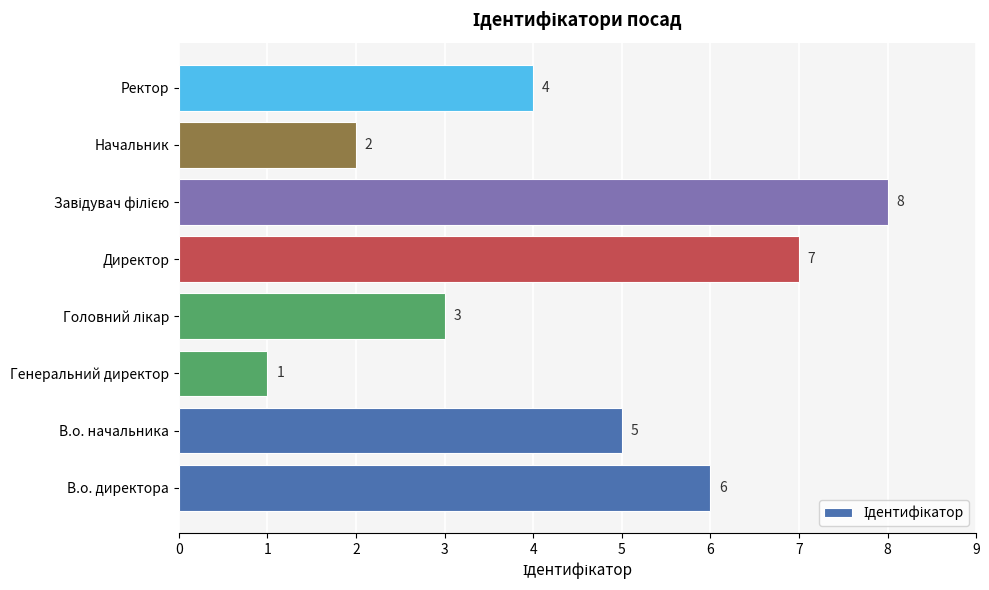

Reading bottom to top, extract all data points from this chart.

6	5	1	3	7	8	2	4